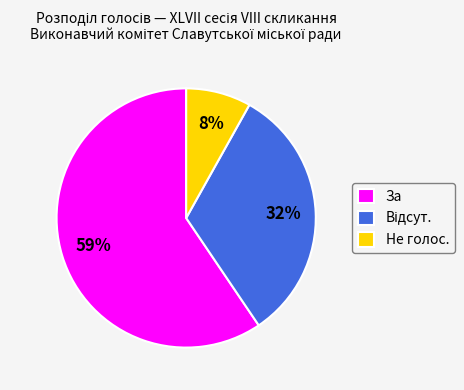

What percentage is the Не голос. slice, to the nearest percent?

8%